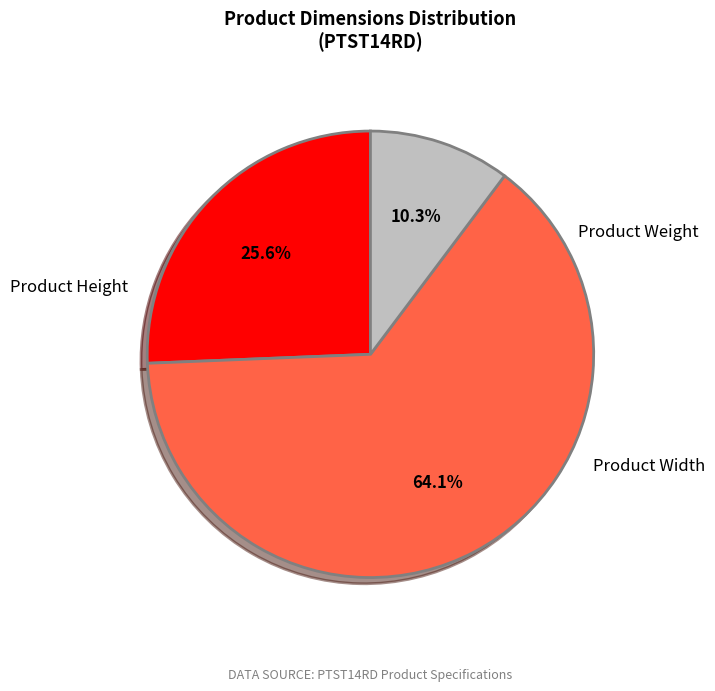

How many slices are in this pie chart?

3